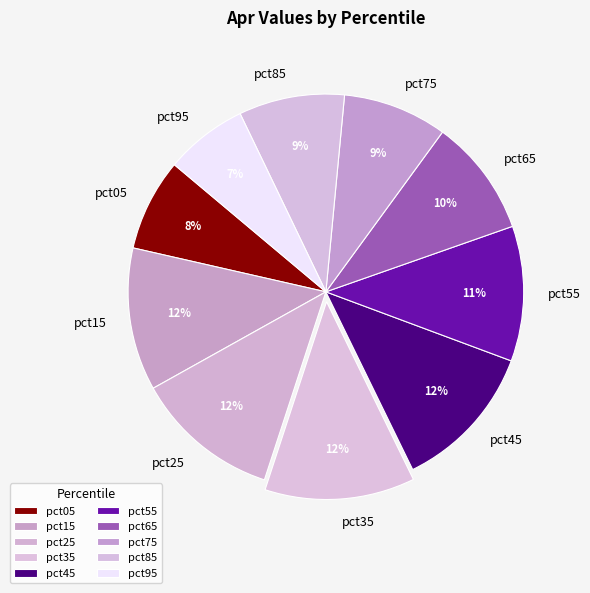

What percentage is the pct45 slice, to the nearest percent?

12%